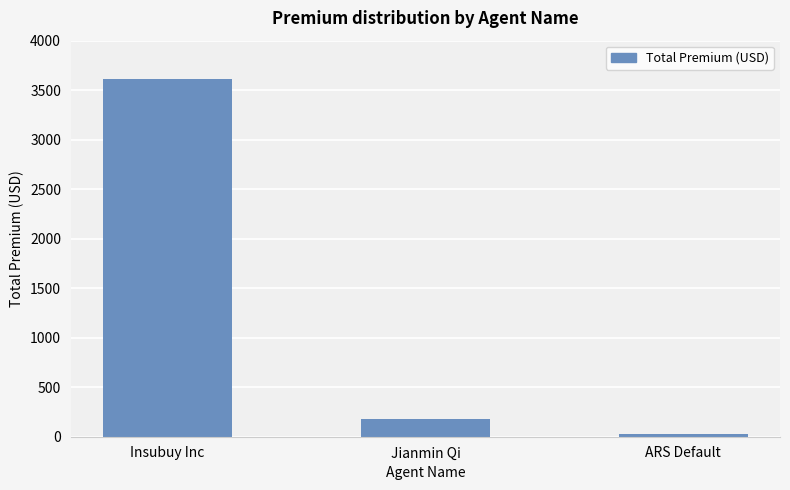

The chart shows a value of 177.4 at Jianmin Qi. True or false?

True